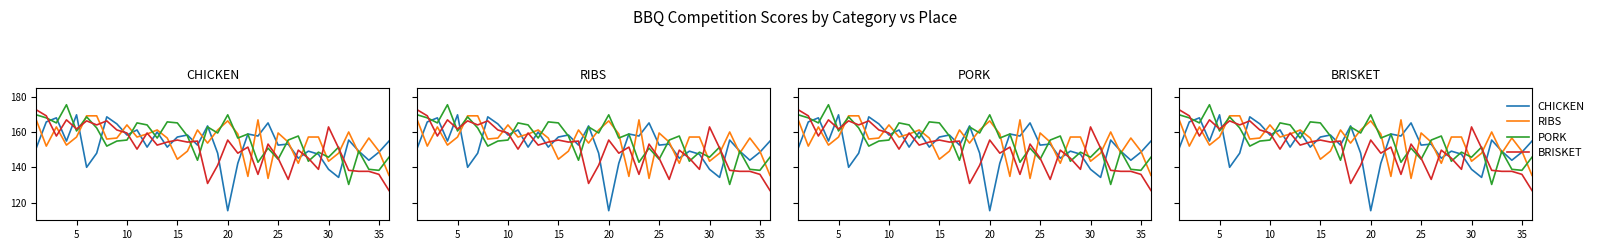

Does the chart have visible grid lines?

No